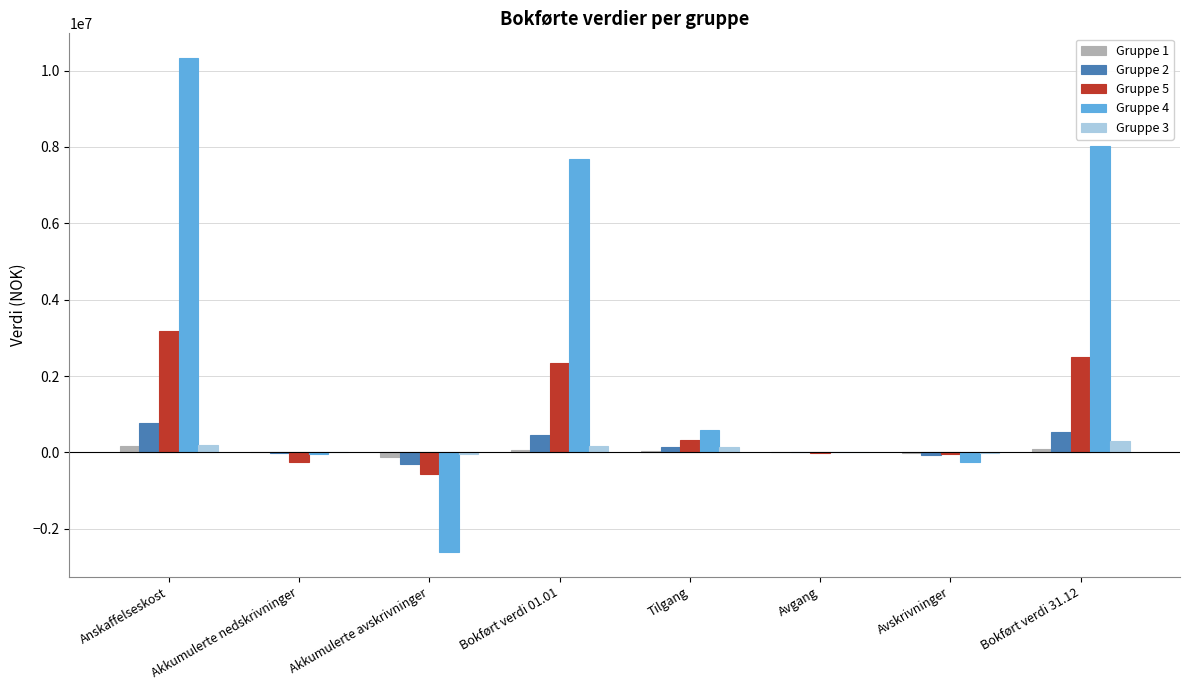

Does the chart contain stacked bars?

No